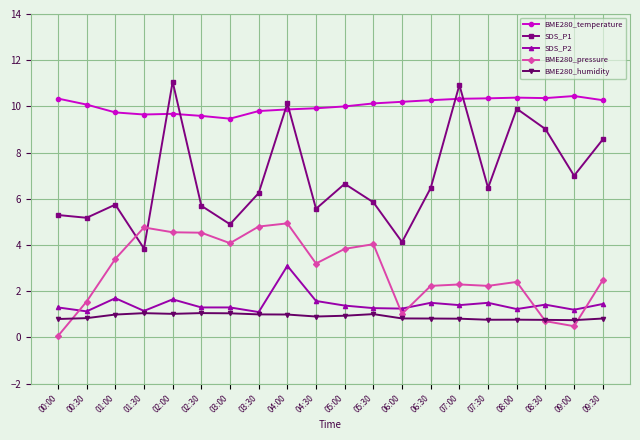

Which series has the largest total across all categories?

BME280_temperature